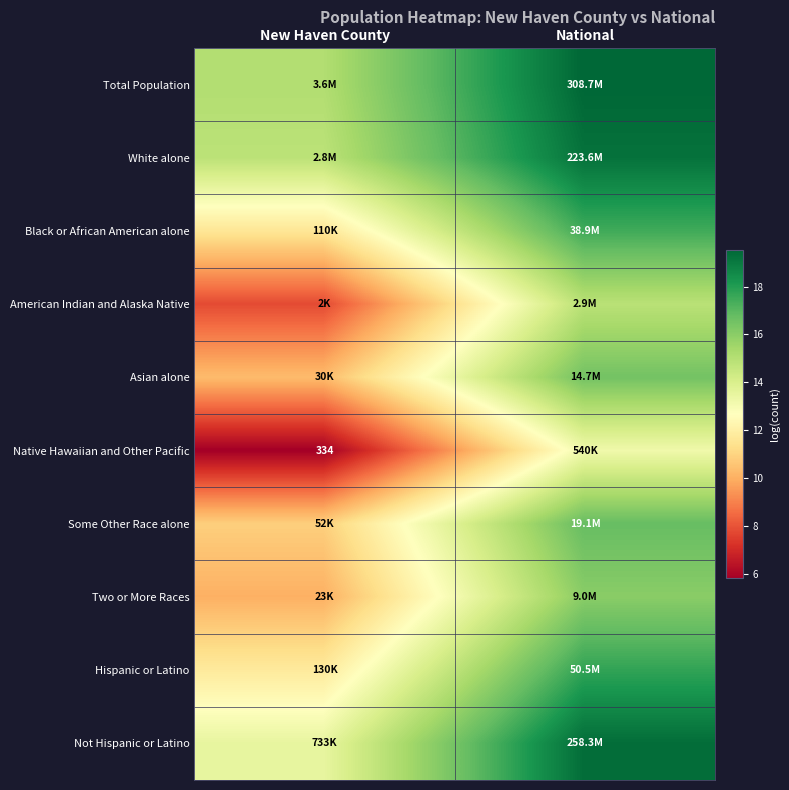

At which label is Two or More Races closest to 13?

New Haven County